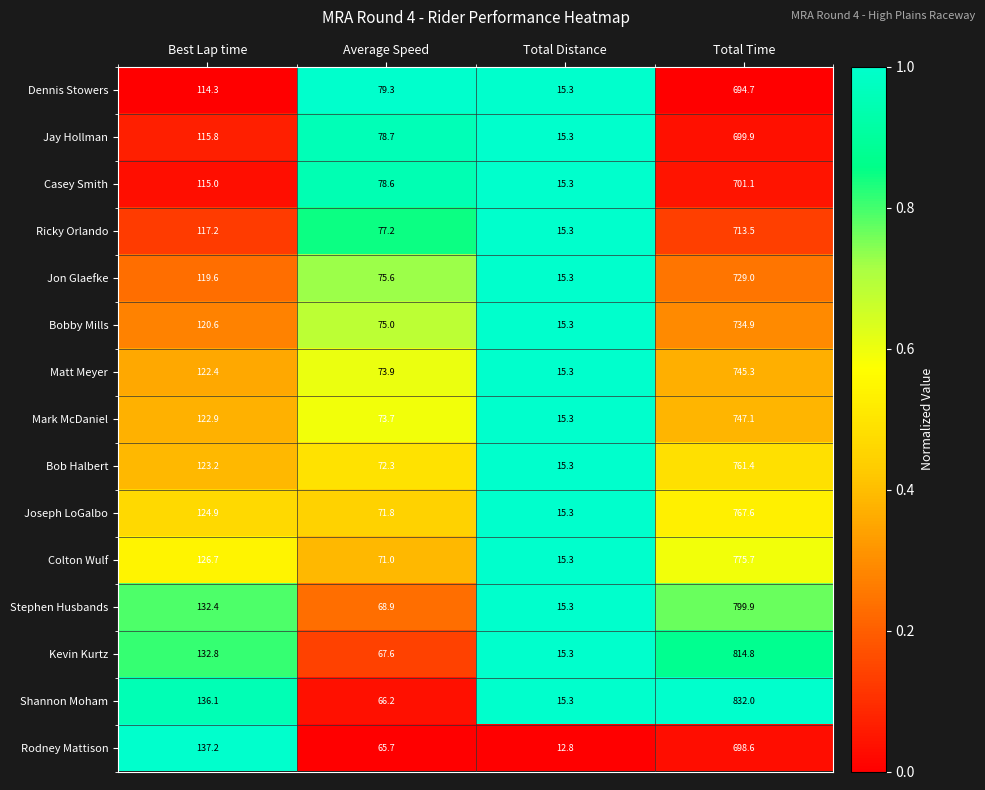

What is the maximum value shown in the chart?

832.0